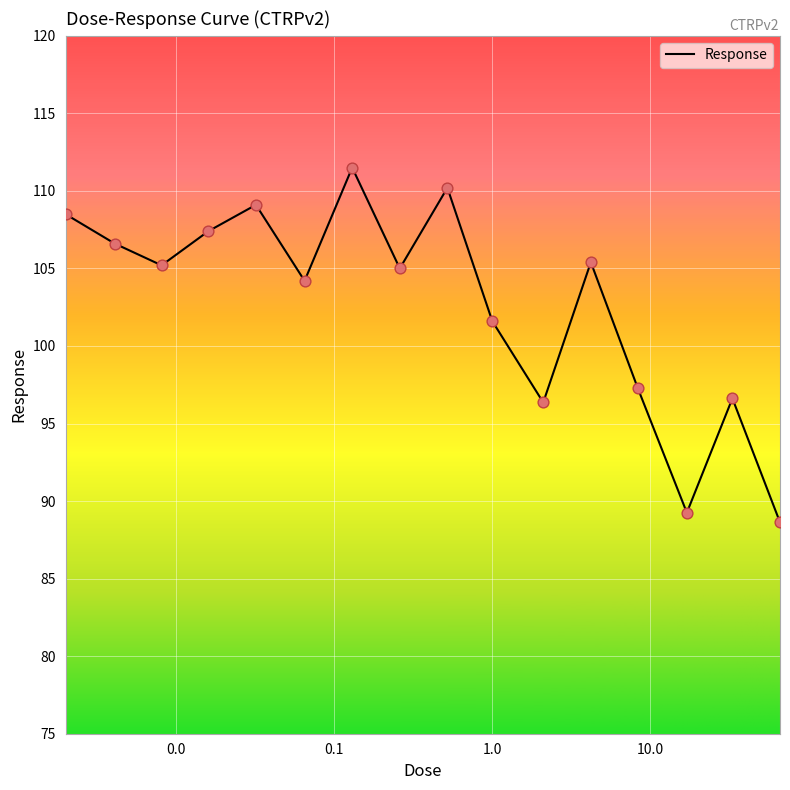

What is the greatest value displayed?

111.5